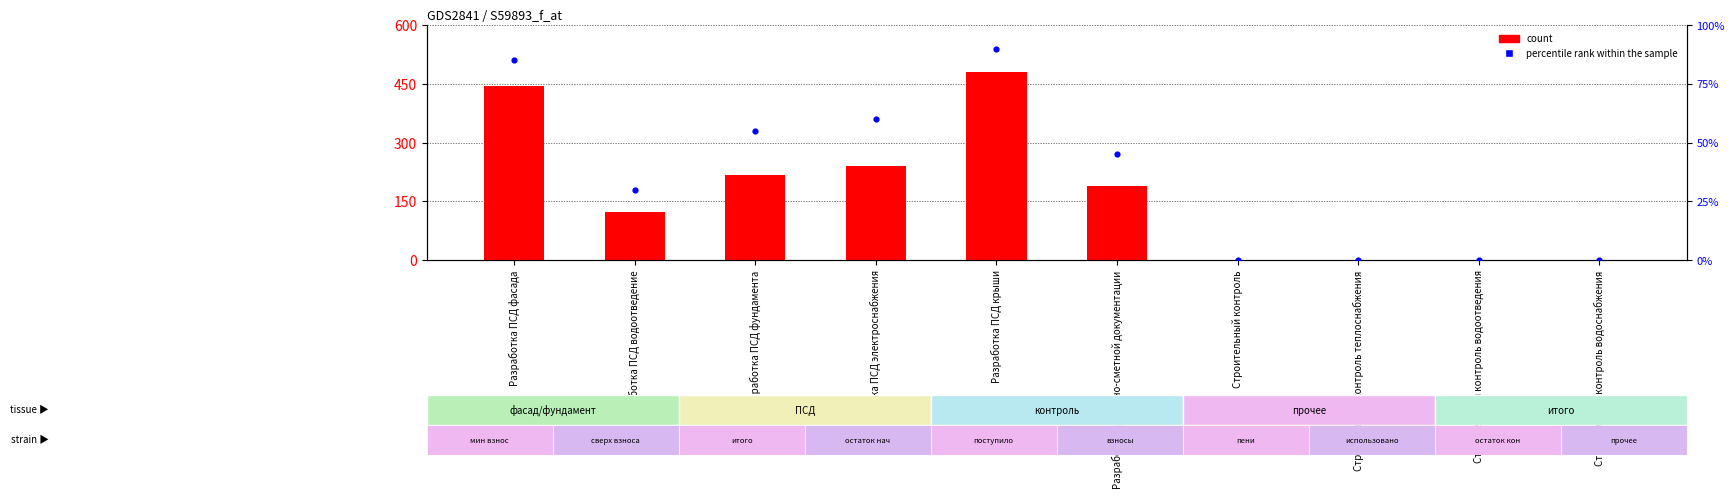

Is the value of count at Строительный контроль водоотведения greater than the value of percentile rank within the sample at Разработка ПСД водоотведение?

No